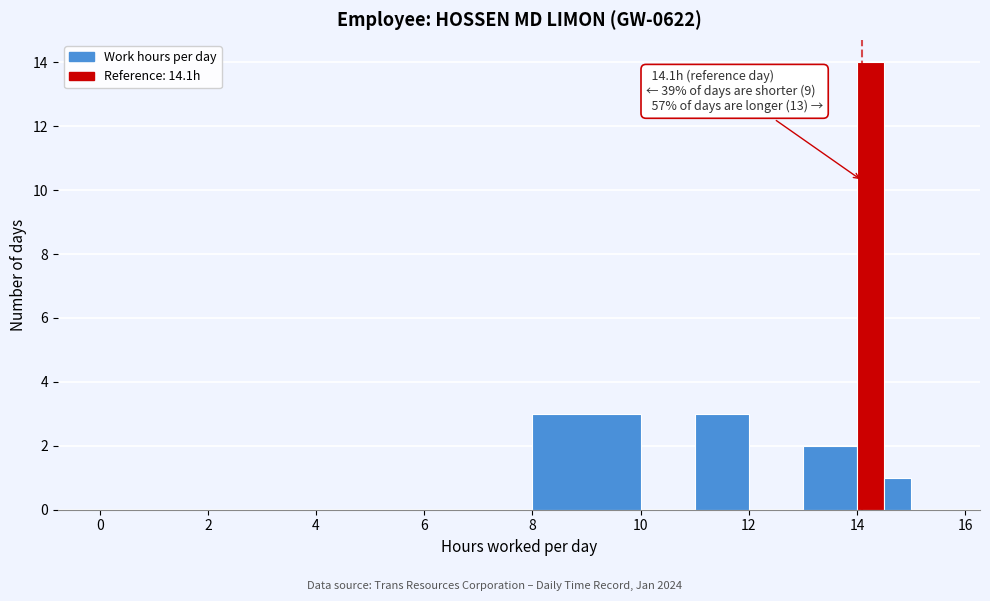

Around what value on the x-axis is the tallest bar? Give the approximate position of its centre, as read against the axis.

14.2